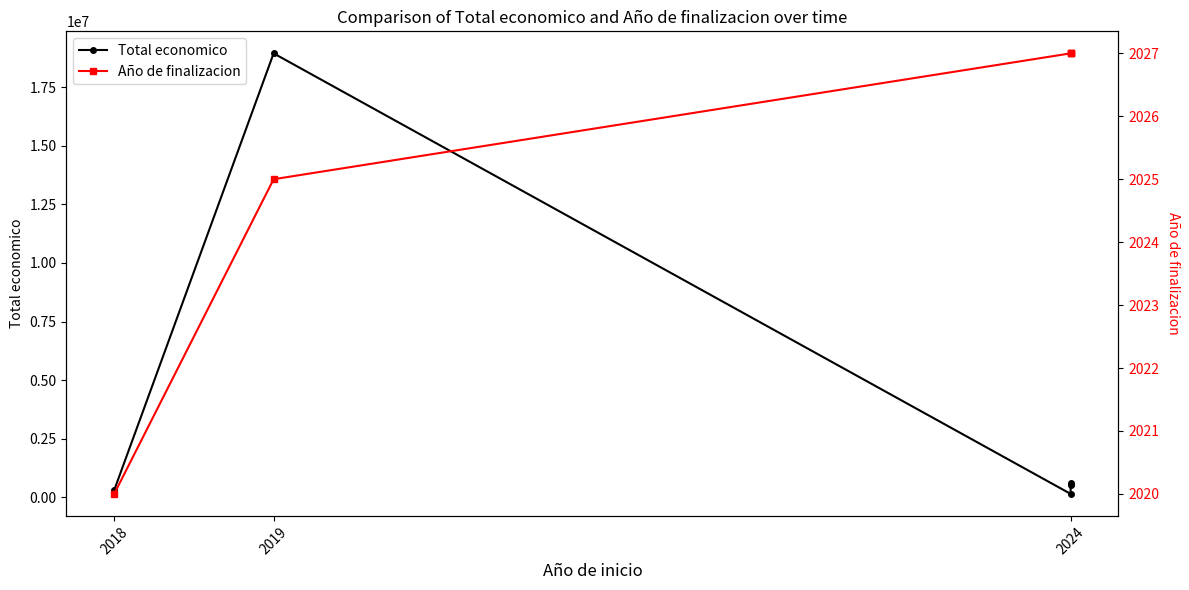

What is the average value of the Año de finalizacion series?

2025